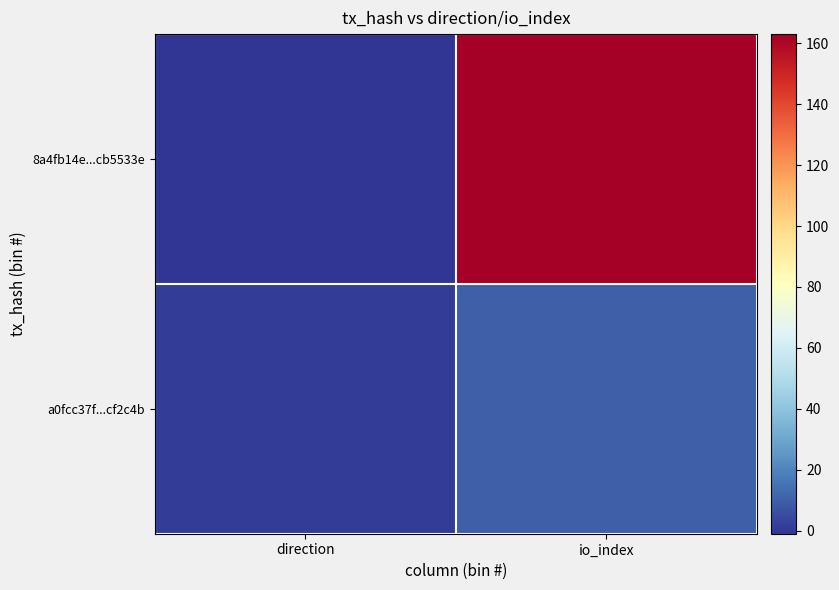

Between direction and io_index, which is larger?

io_index